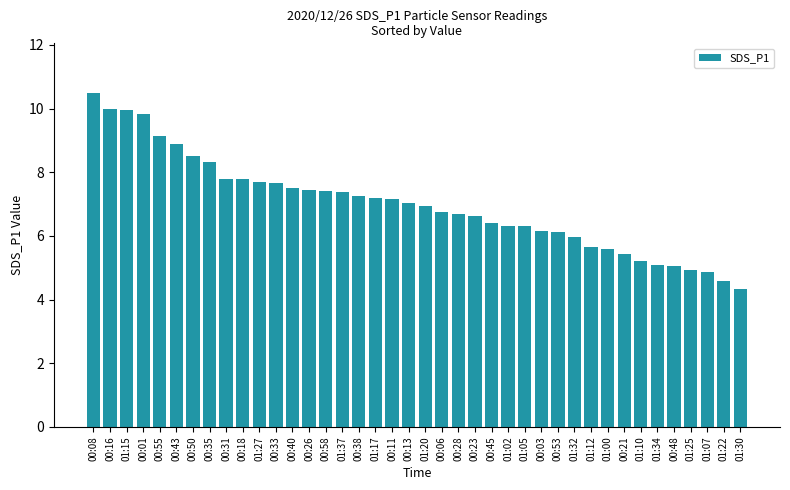

Between 01:10 and 00:28, which is larger?

00:28